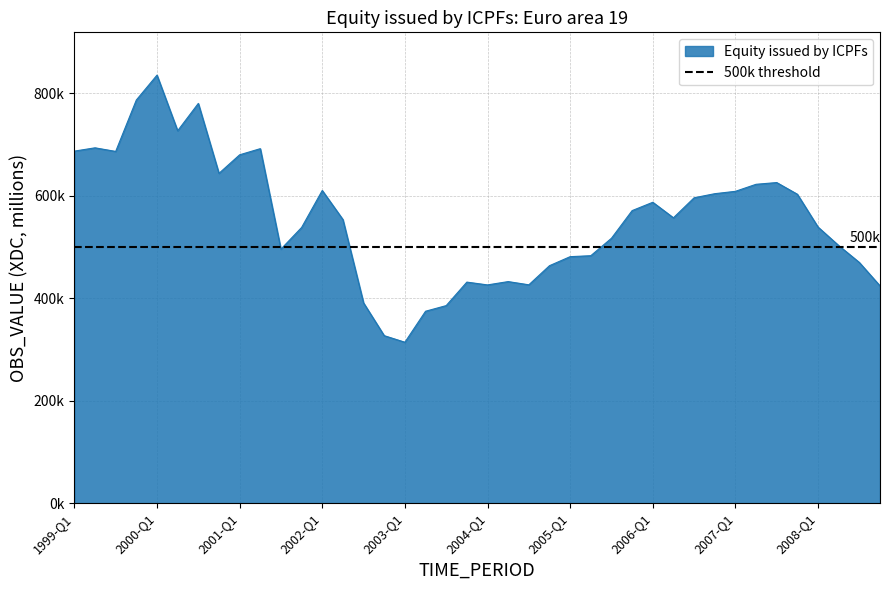

Reading left to right, transcribe all the data shown in this chart.

1999-Q1=687399.8	1999-Q2=693850.4	1999-Q3=686810.6	1999-Q4=787210.7	2000-Q1=835776.8	2000-Q2=727148.9	2000-Q3=780570.2	2000-Q4=643994.4	2001-Q1=680185.4	2001-Q2=692203.9	2001-Q3=496016.6	2001-Q4=538305.0	2002-Q1=610546.5	2002-Q2=553805.1	2002-Q3=390970.6	2002-Q4=327040.7	2003-Q1=314217.2	2003-Q2=374742.9	2003-Q3=385748.6	2003-Q4=431628.0	2004-Q1=426160.9	2004-Q2=432636.2	2004-Q3=426343.5	2004-Q4=463681.9	2005-Q1=481310.6	2005-Q2=483193.1	2005-Q3=517254.9	2005-Q4=571242.2	2006-Q1=587506.4	2006-Q2=557212.6	2006-Q3=596270.6	2006-Q4=604276.7	2007-Q1=608892.6	2007-Q2=622618.8	2007-Q3=626005.8	2007-Q4=603185.6	2008-Q1=539111.3	2008-Q2=503000.7	2008-Q3=469952.2	2008-Q4=424239.3